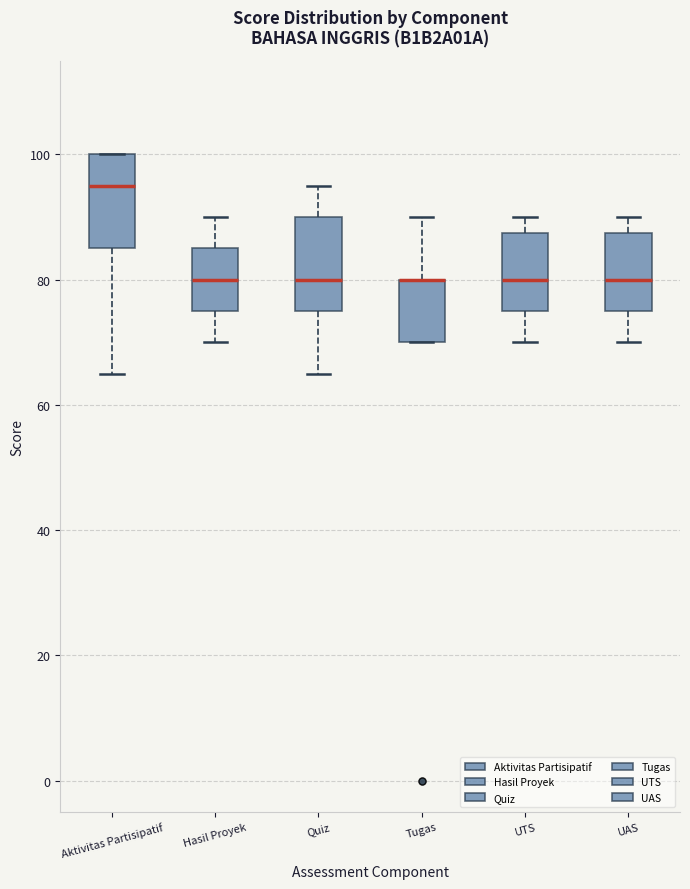

Where is the lower edge of the box for UTS on the y-axis? The values are not printed on the chart, so give them approximately, as read against the axis.

76